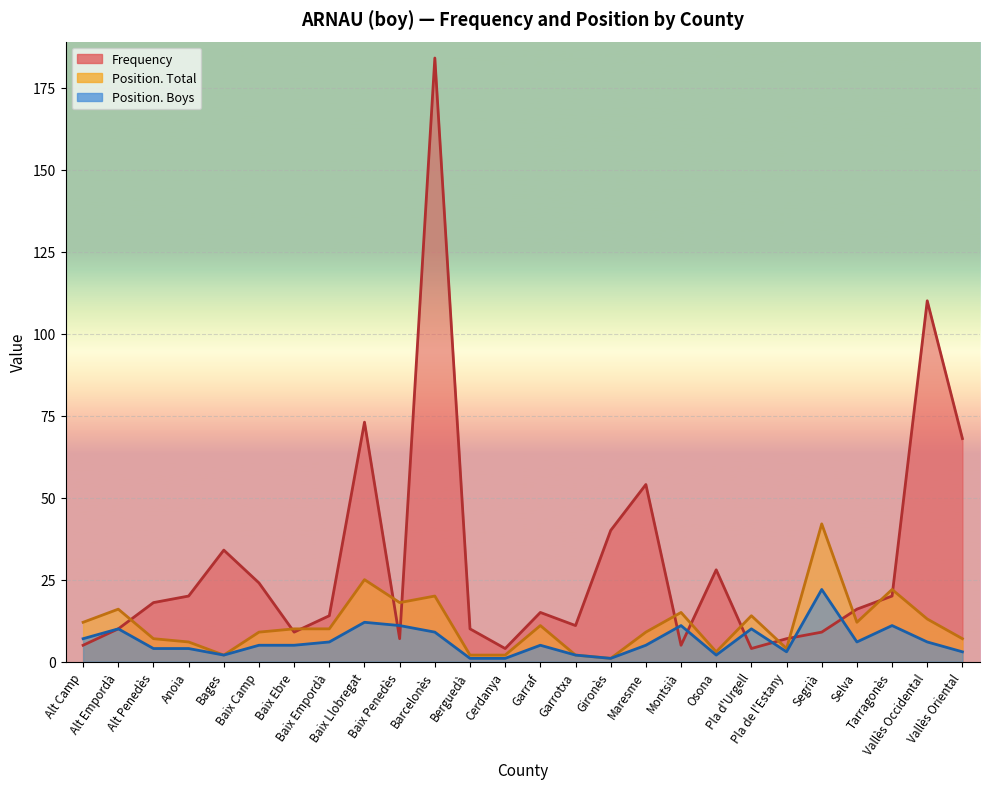

The value of Frequency at Vallès Occidental is 110. True or false?

True